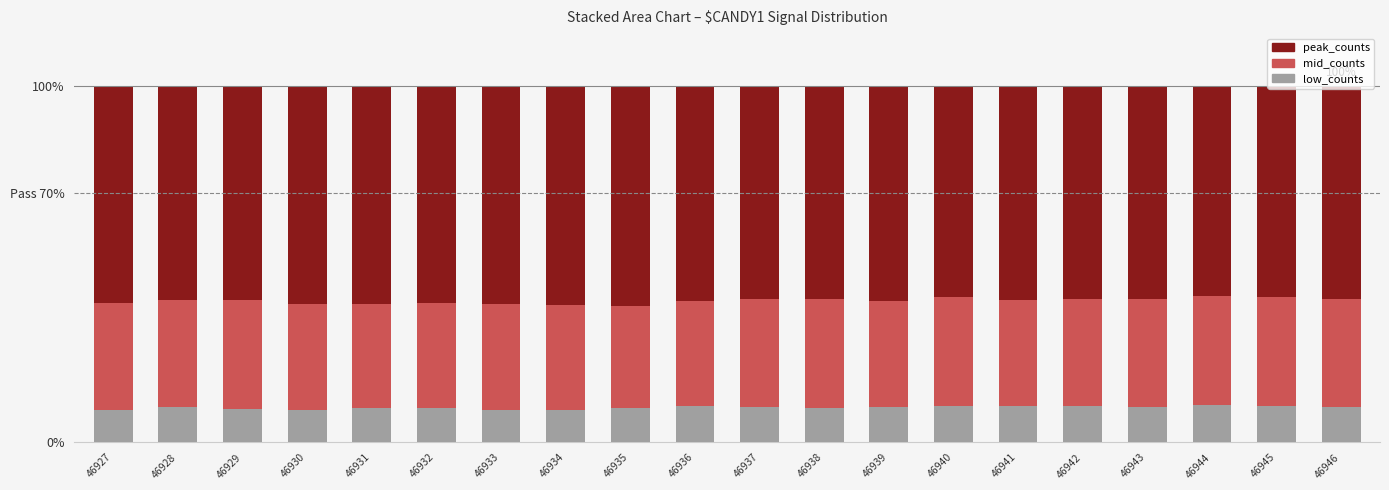

At which label is peak_counts closest to 60?

46941